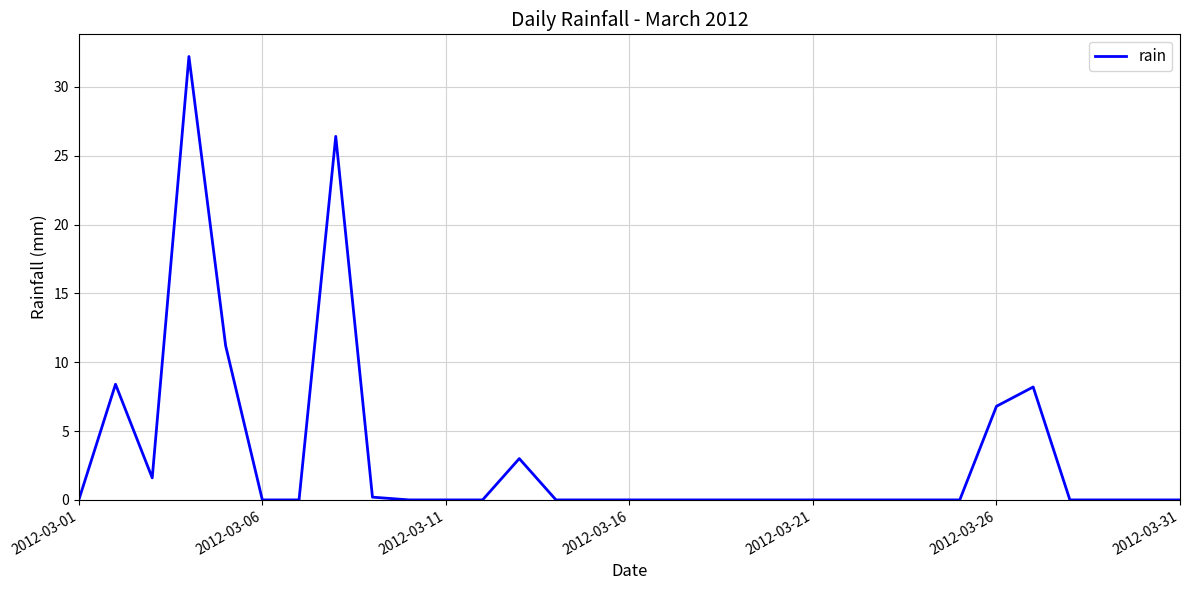

What is the difference between the maximum and minimum values?

32.2